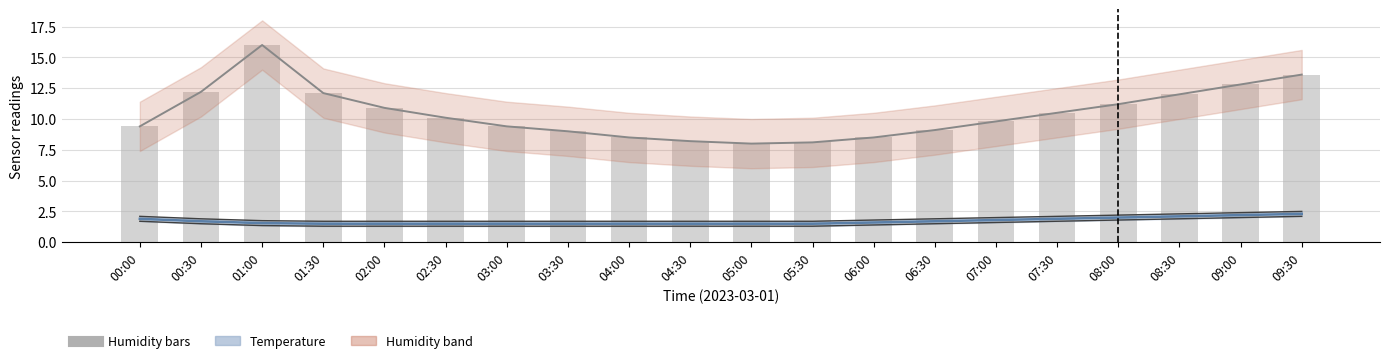

Rank the categories by humidity value from highest to lowest.

01:00, 09:30, 09:00, 00:30, 01:30, 08:30, 08:00, 02:00, 07:30, 02:30, 07:00, 00:00, 03:00, 06:30, 03:30, 04:00, 06:00, 04:30, 05:30, 05:00